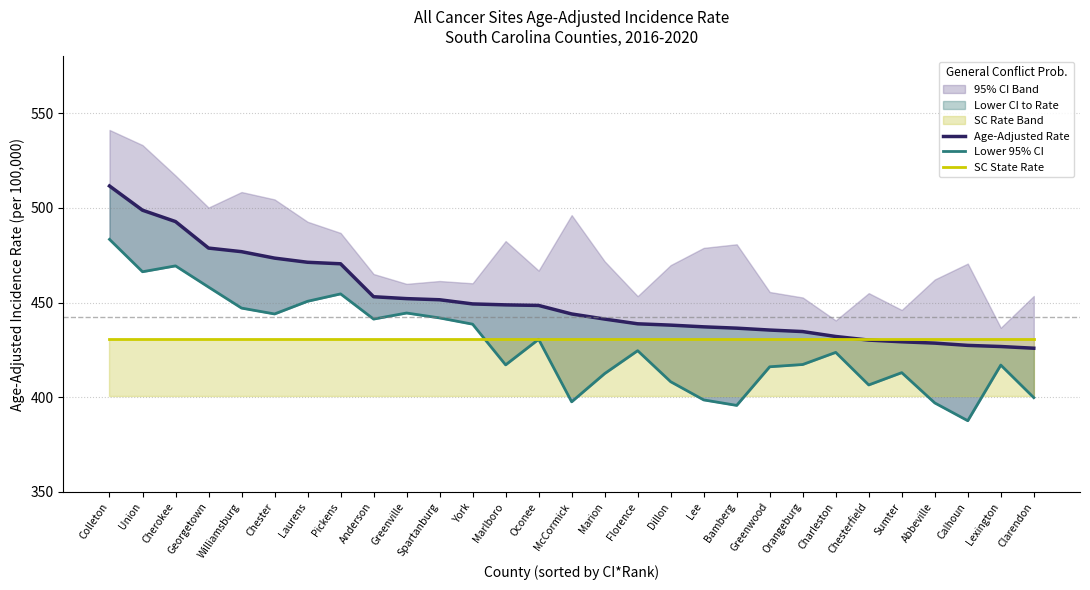

What is the difference between the Lower 95% CI values at Dillon and Colleton?

75.2